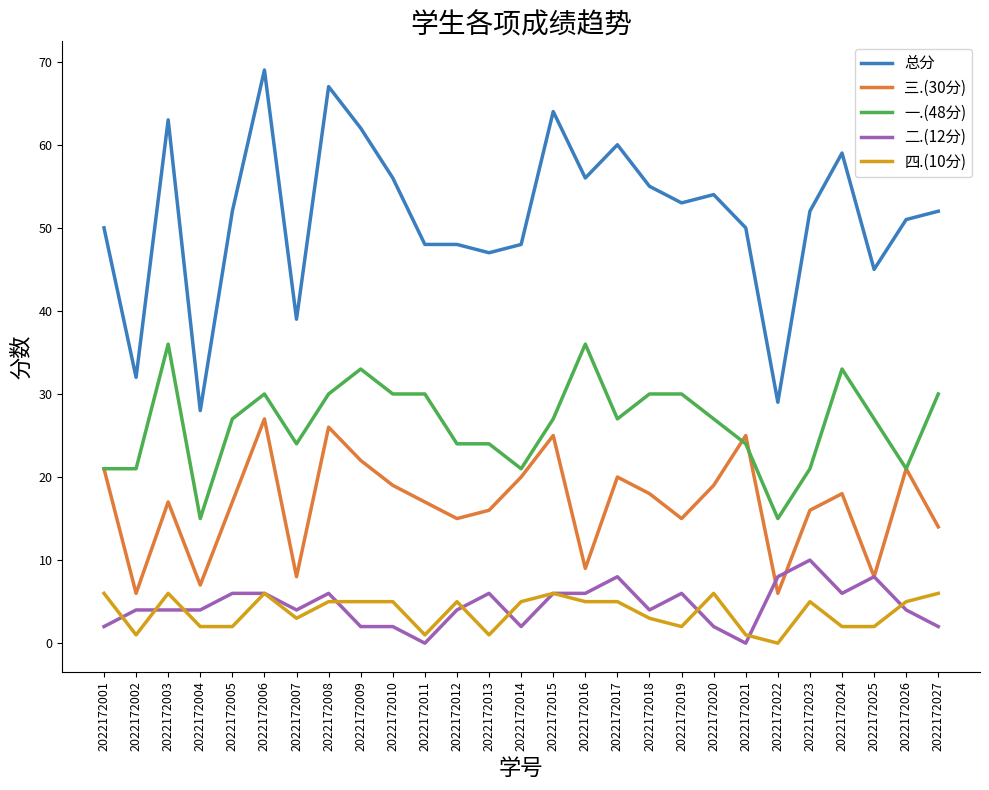

Reading right to left, extract all data points from this chart.

总分: 52	51	45	59	52	29	50	54	53	55	60	56	64	48	47	48	48	56	62	67	39	69	52	28	63	32	50
三.(30分): 14	21	8	18	16	6	25	19	15	18	20	9	25	20	16	15	17	19	22	26	8	27	17	7	17	6	21
一.(48分): 30	21	27	33	21	15	24	27	30	30	27	36	27	21	24	24	30	30	33	30	24	30	27	15	36	21	21
二.(12分): 2	4	8	6	10	8	0	2	6	4	8	6	6	2	6	4	0	2	2	6	4	6	6	4	4	4	2
四.(10分): 6	5	2	2	5	0	1	6	2	3	5	5	6	5	1	5	1	5	5	5	3	6	2	2	6	1	6